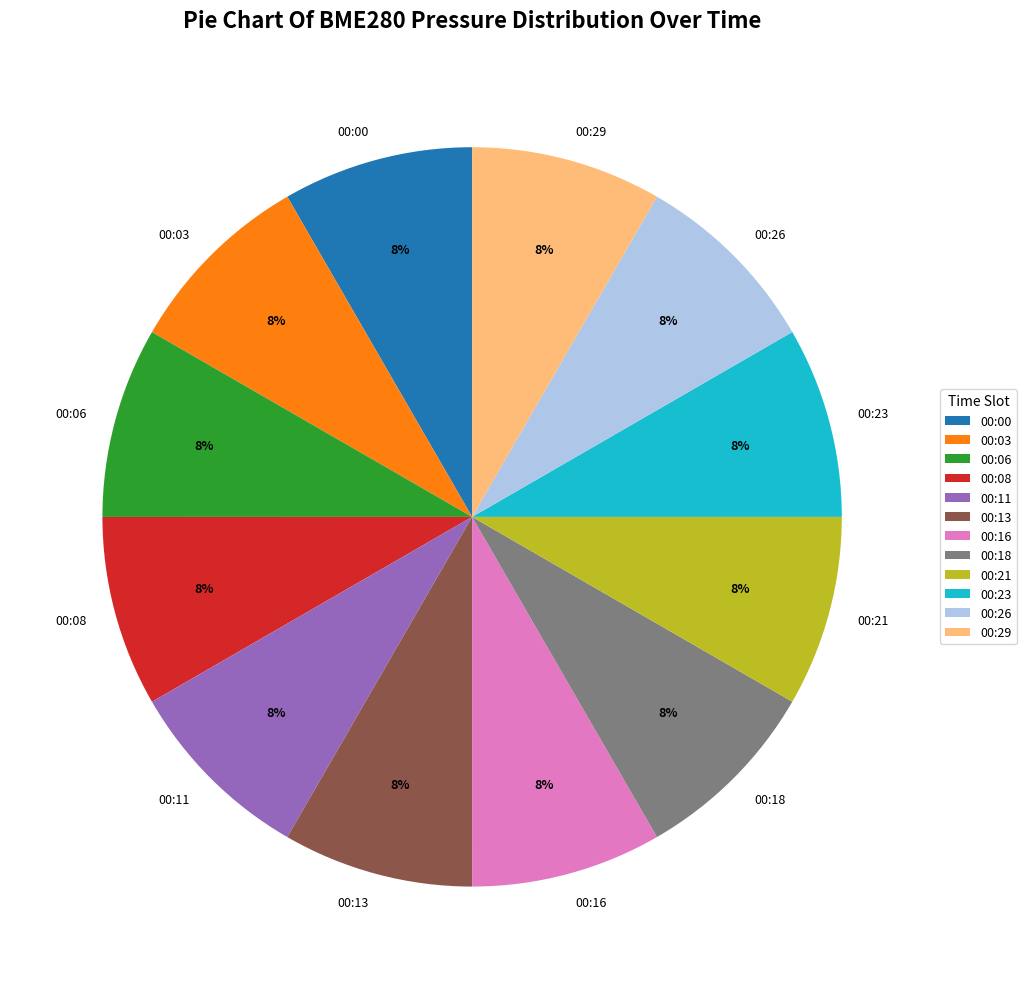

Is 00:11 the majority of the pie?

No